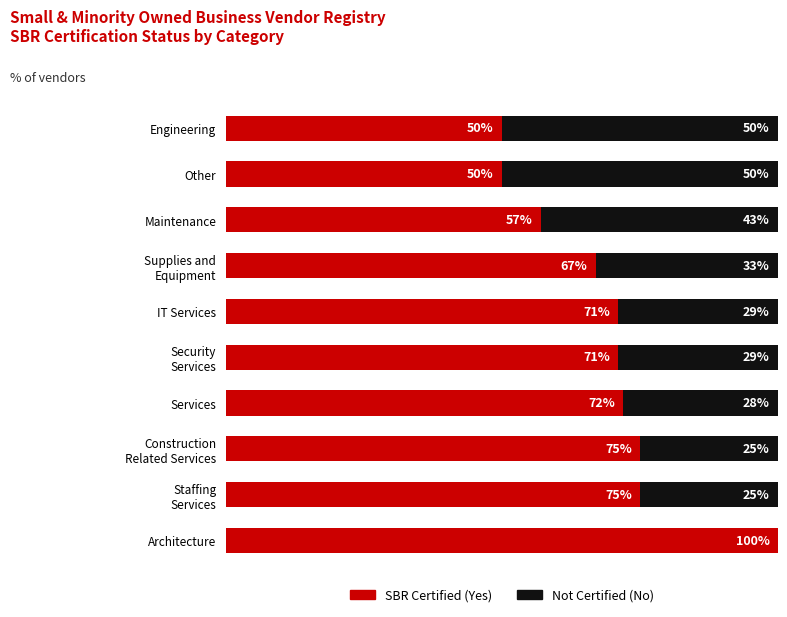

Which category has the highest value in the SBR Certified (Yes) series?

Architecture